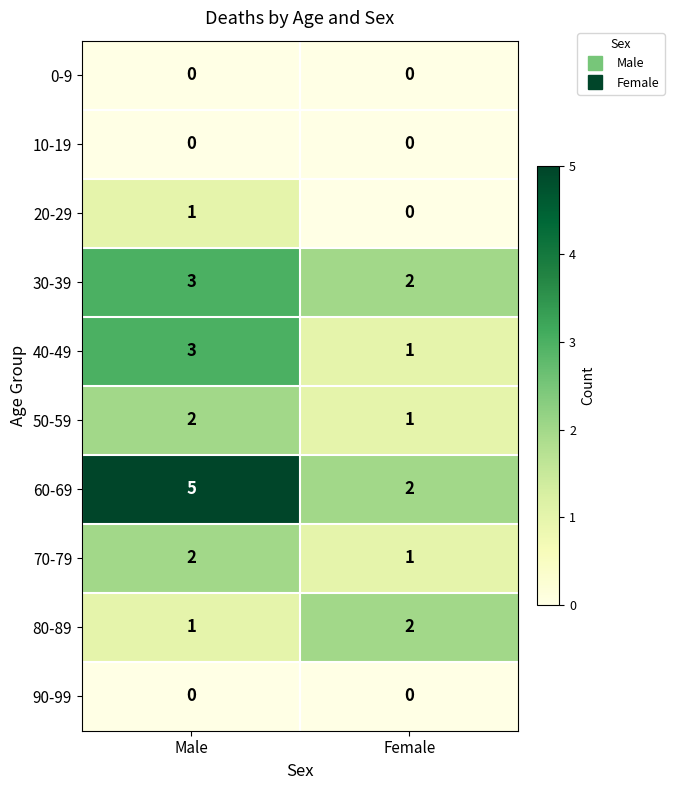

Between Male and Female, which series saw the biggest shift?

60-69